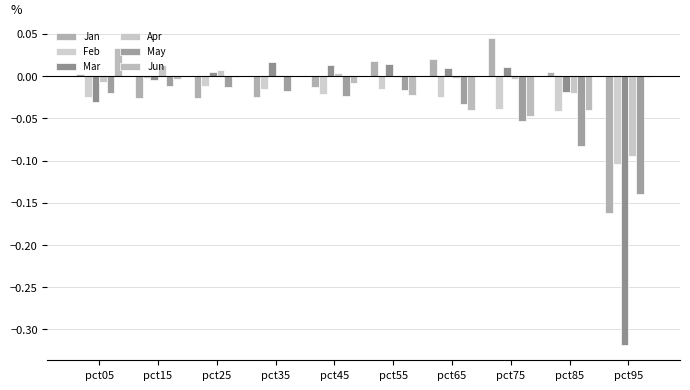

At which label does Feb reach its minimum?

pct95